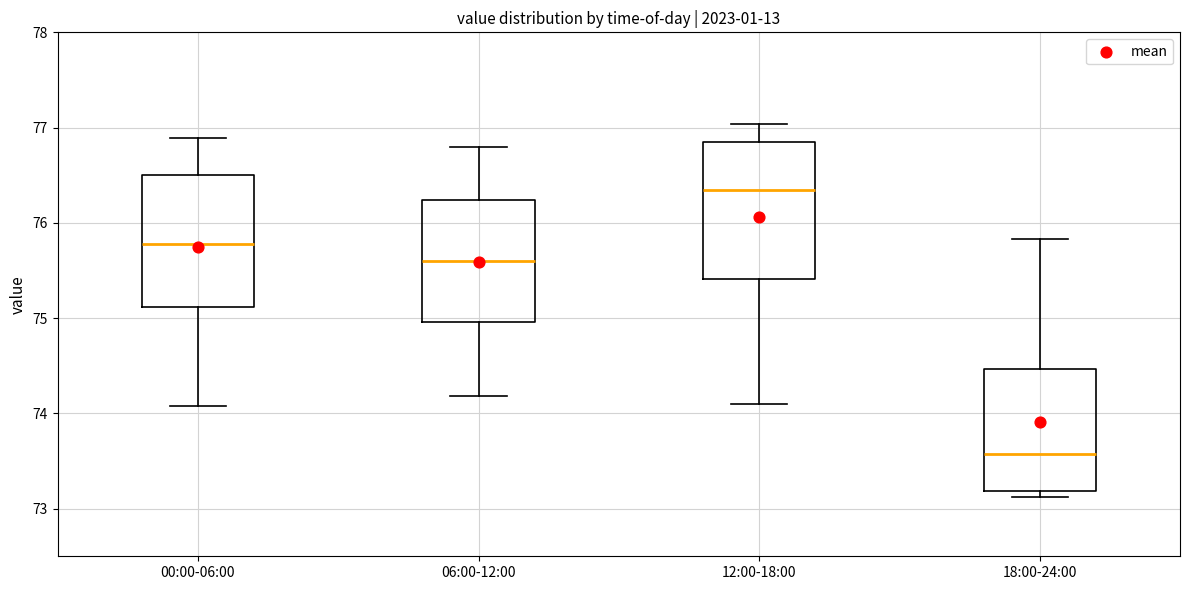

Reading left to right, read every box against the y-axis: the position of its median line, the range the box covers, and the ends of its whiskers. The values are not printed on the chart, so give them approximately, as read against the axis.

00:00-06:00: median 75.8, box 75.1 to 76.5, whiskers 74.1 to 76.9
06:00-12:00: median 75.6, box 75.0 to 76.2, whiskers 74.2 to 76.8
12:00-18:00: median 76.3, box 75.4 to 76.8, whiskers 74.1 to 77.0
18:00-24:00: median 73.6, box 73.2 to 74.5, whiskers 73.1 to 75.8